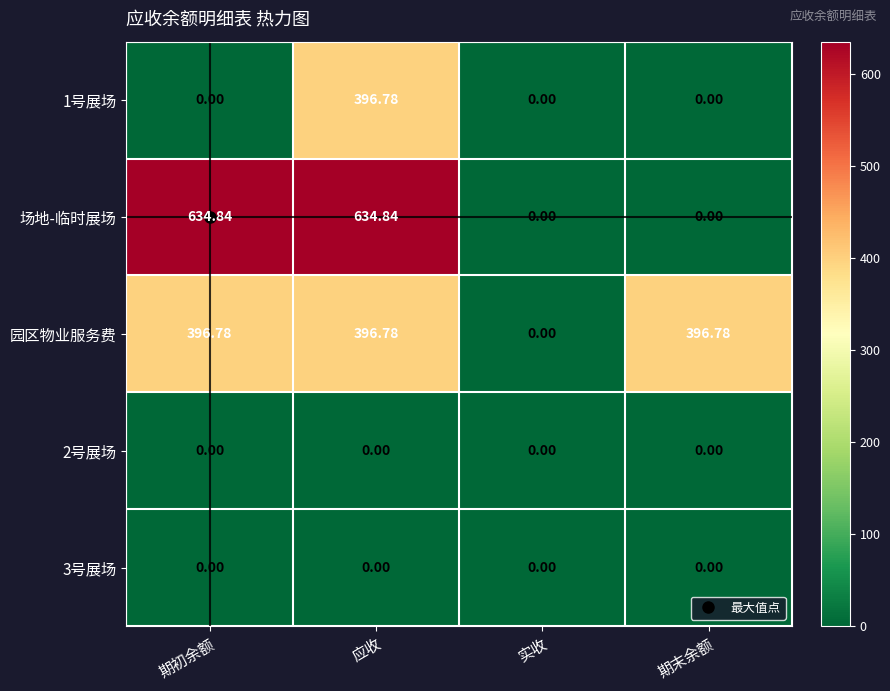

At which label does 园区物业服务费 first exceed 396?

期初余额